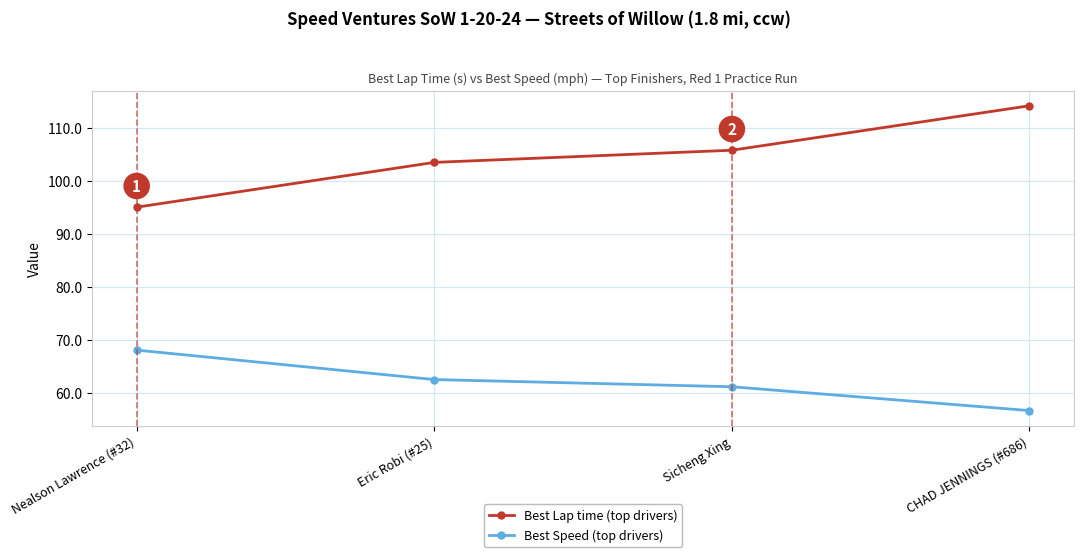

Is it true that Best Speed (top drivers) equals 75.4 at CHAD JENNINGS (#686)?

False